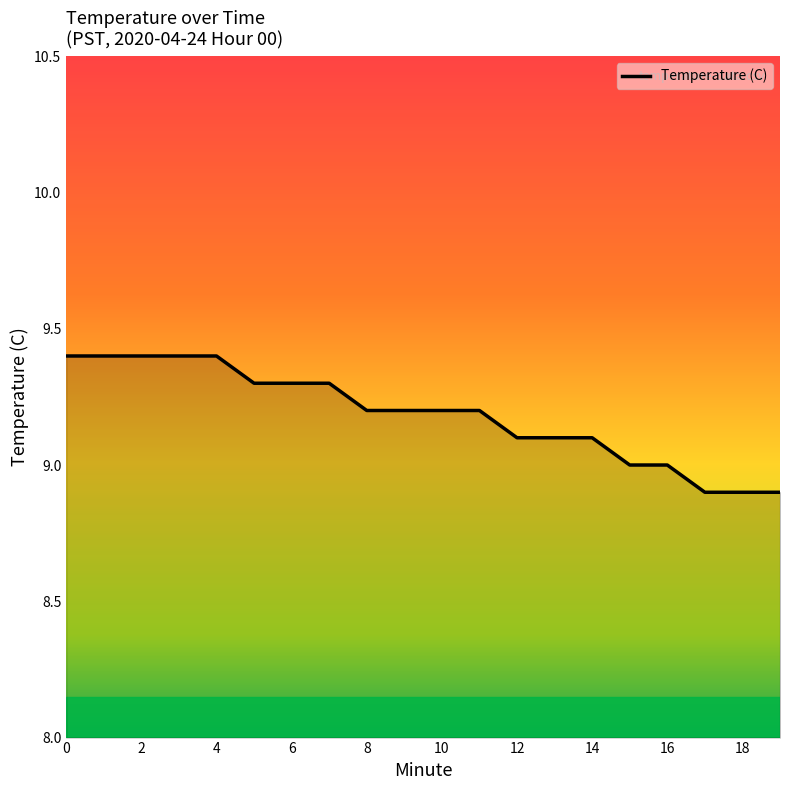

What is the smallest value displayed?

8.9